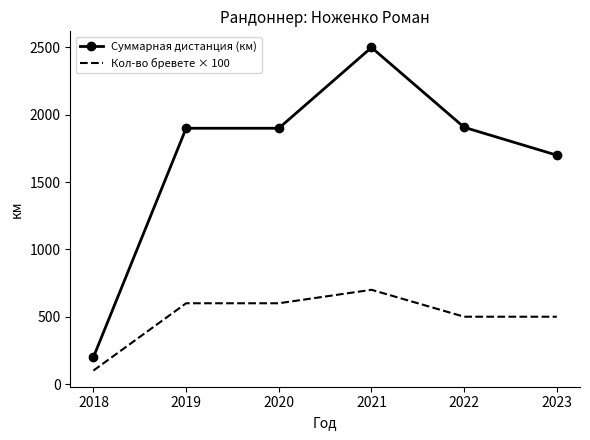

What is the spread (max minus min) of values at 2022?

1407